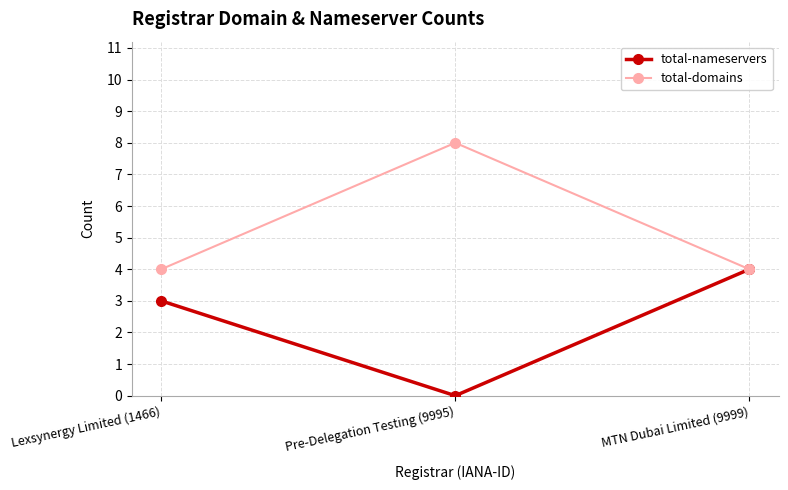

What are all the series names shown in the legend?

total-nameservers, total-domains